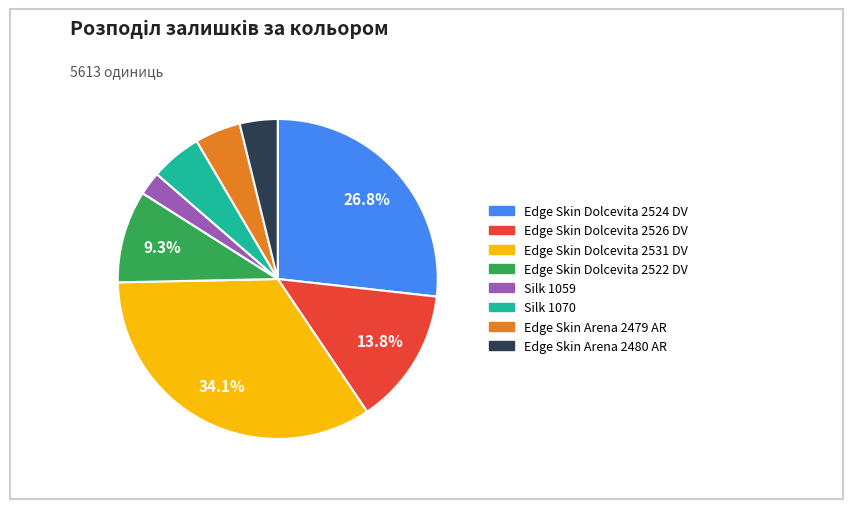

What is the largest slice in the pie chart?

Edge Skin Dolcevita 2531 DV